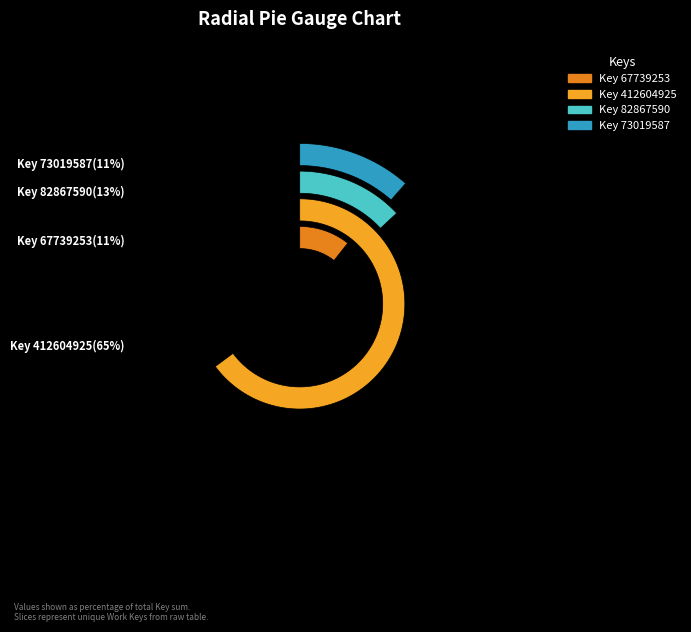

To the nearest percent, what is the difference between the Key 67739253 and Key 412604925 slice percentages?

54%